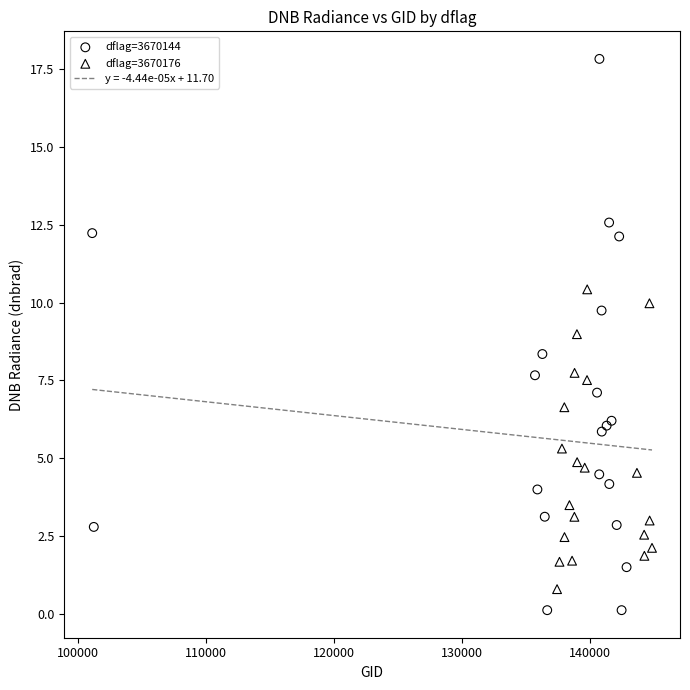

Which series has the largest Y range (max minus min)?

dflag=3670144